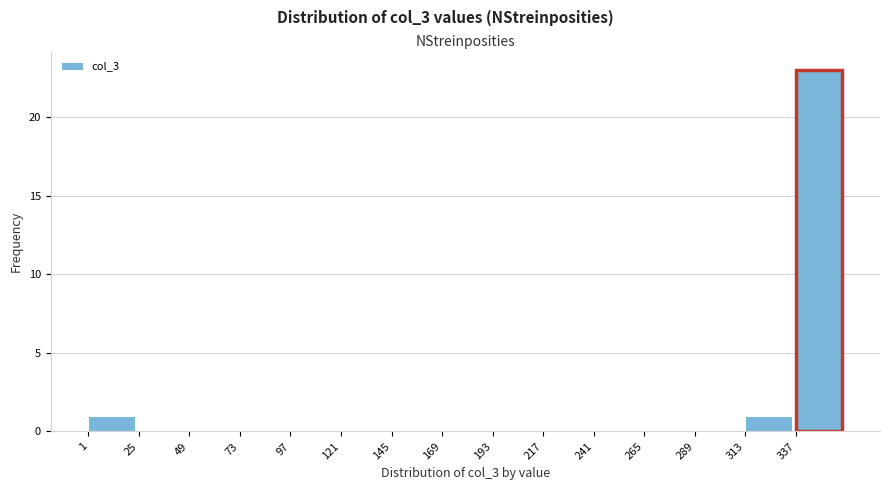

Reading left to right, list every bar in this chart as the range it spans on the x-axis followed by its height. Neither the bar edges nor the heights are printed on the chart, so give them approximately, as read against the axes.

1 to 25: 1
25 to 49: 0
49 to 73: 0
73 to 97: 0
97 to 121: 0
121 to 145: 0
145 to 169: 0
169 to 193: 0
193 to 217: 0
217 to 241: 0
241 to 265: 0
265 to 289: 0
289 to 313: 0
313 to 337: 1
337 to 361: 23